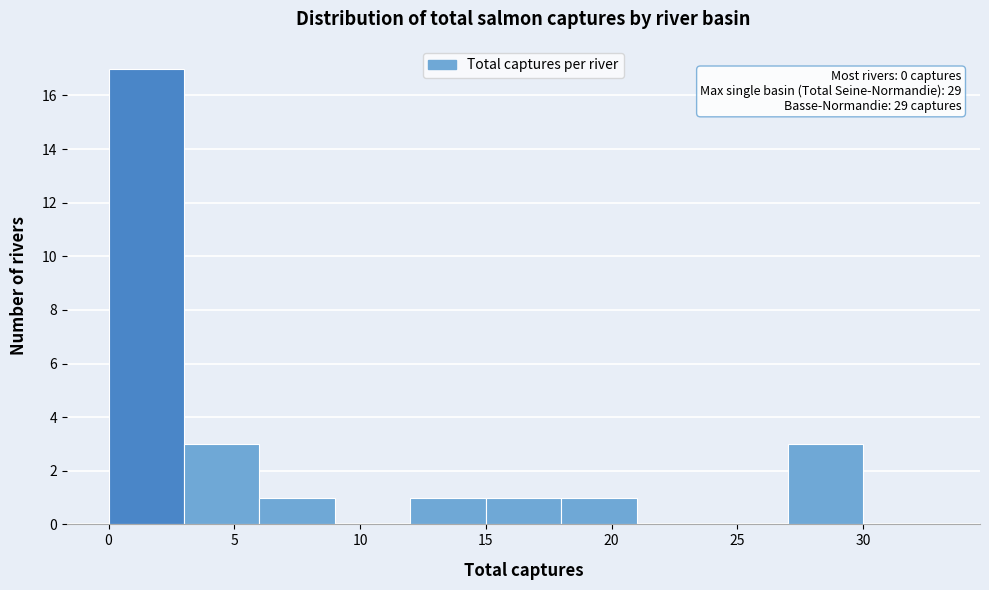

Which range on the x-axis has the tallest bar?

0 to 3